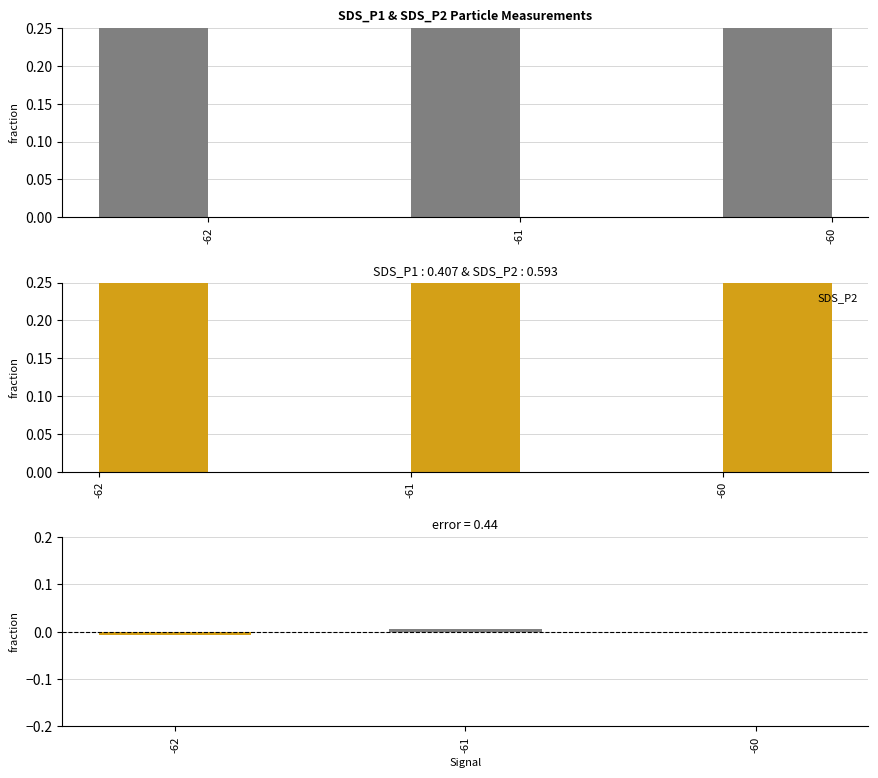

Reading right to left, transcribe all the data shown in this chart.

SDS_P1: 0.3	0.3	0.4
SDS_P2: 0.3	0.3	0.4
SDS_P1 - SDS_P2: -0.0	0.0	-0.0